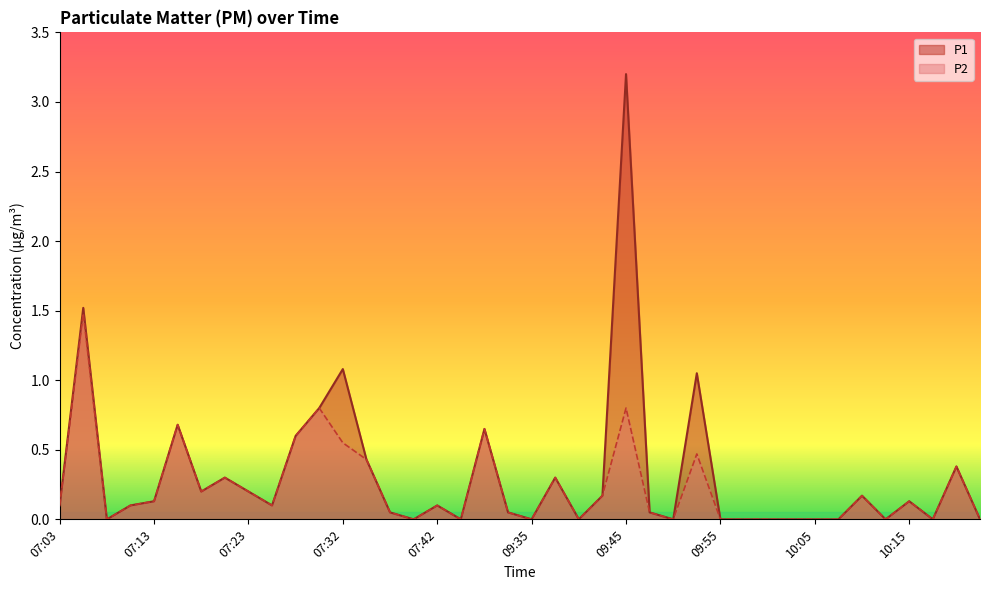

List the series in order of their overall mean, highest first.

P1, P2